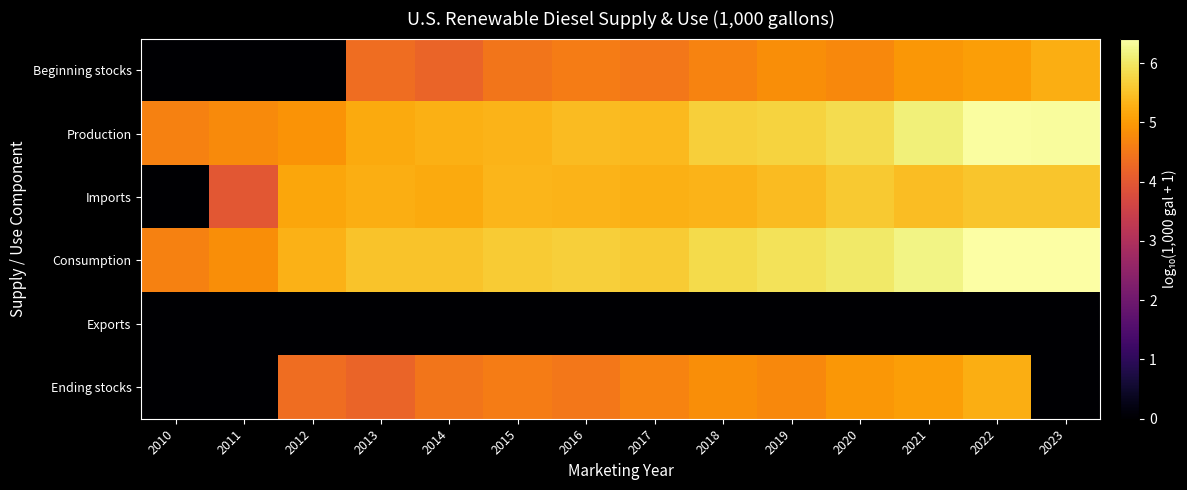

At how many categories does at least one series exceed 3?

14